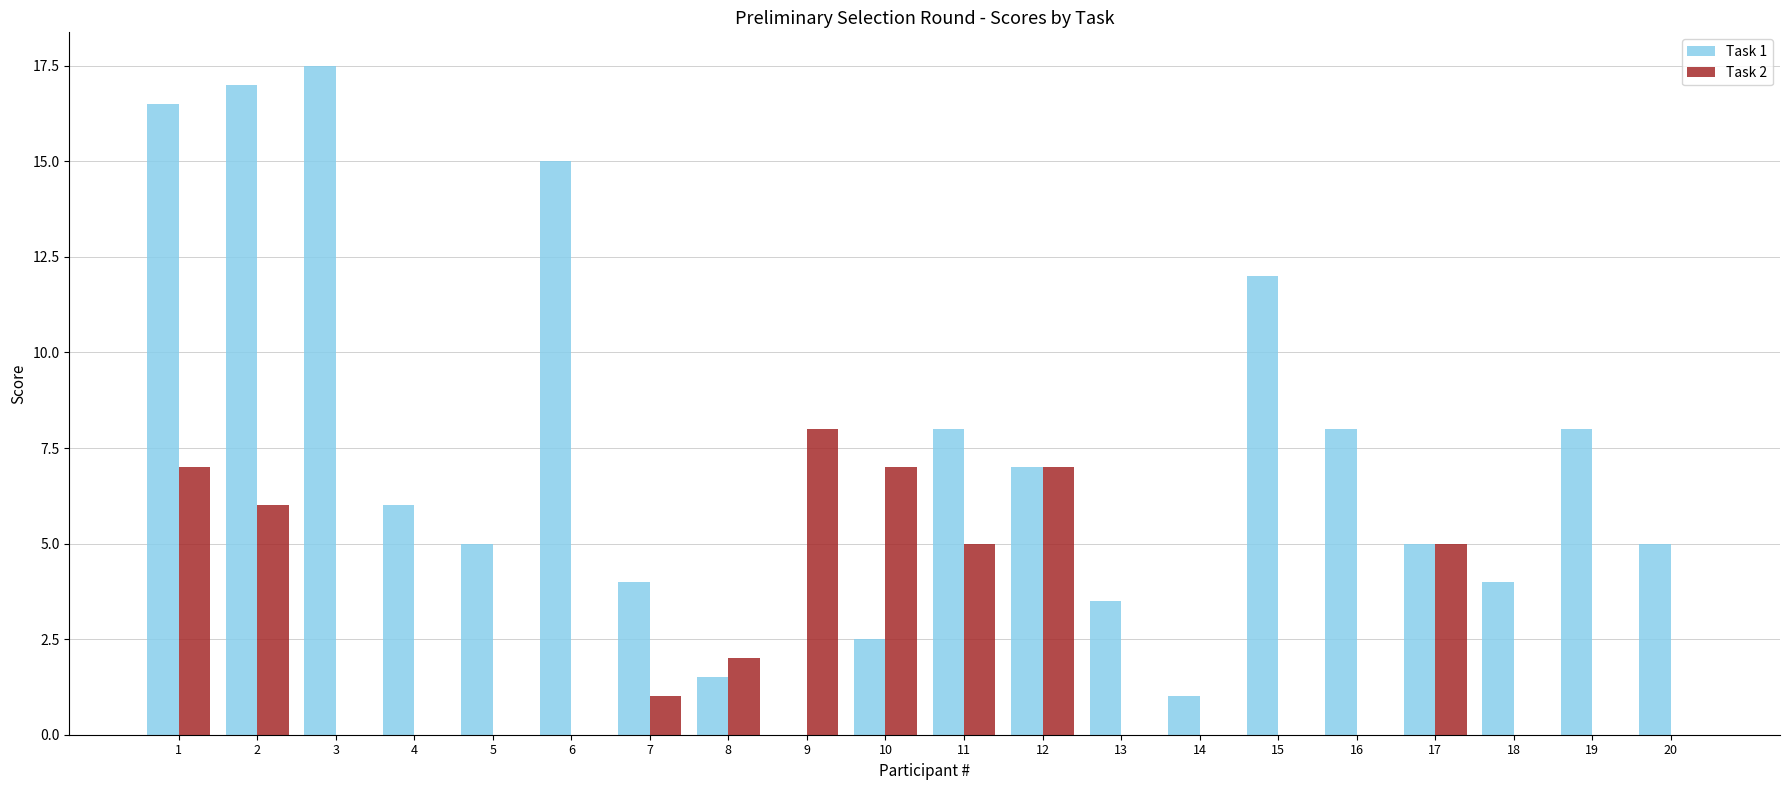

Are the bars grouped side by side (vs. stacked)?

Yes